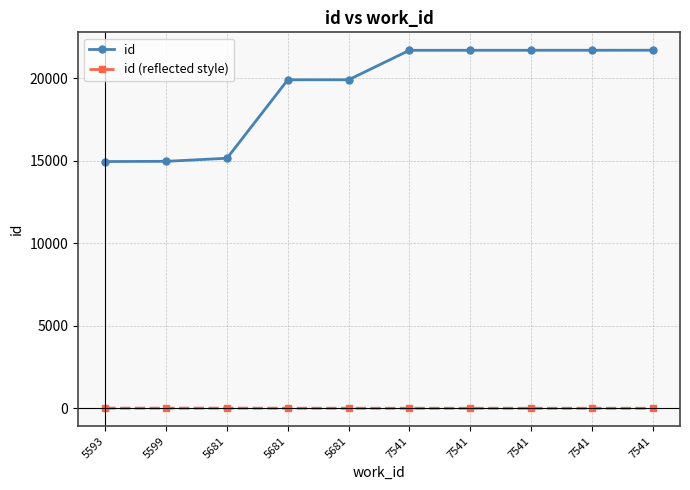

Read the id (reflected style) value at 5599.

14.9